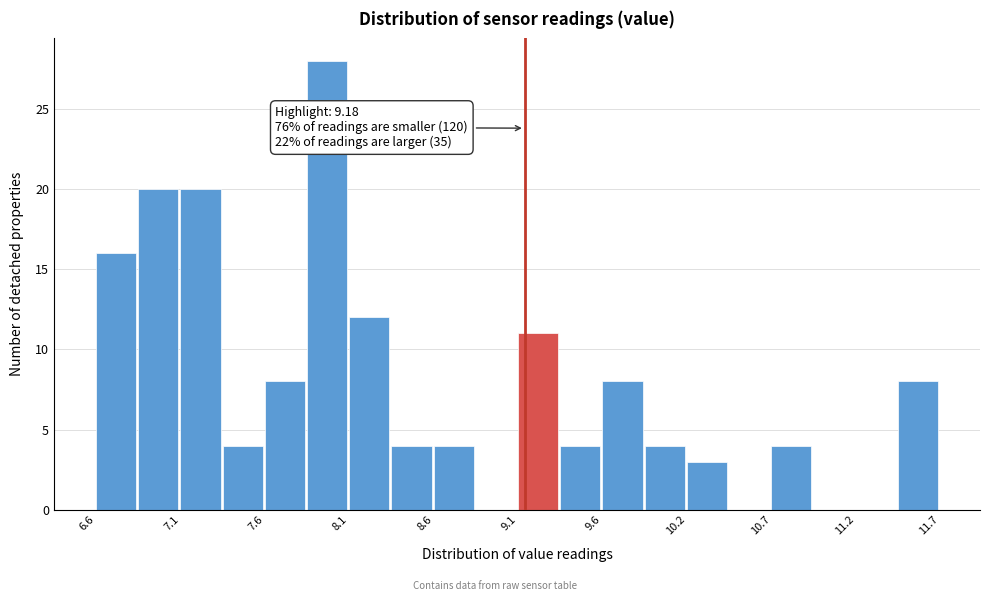

Read against the x-axis, roughly where is the centre of the tallest bar?

8.0